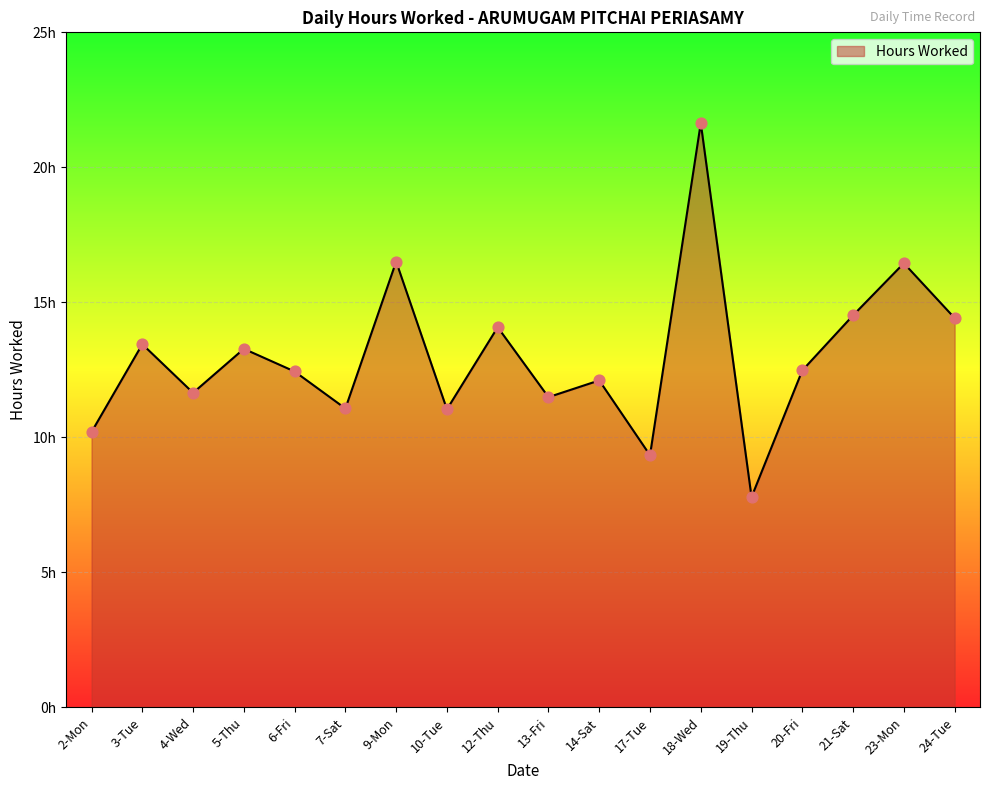

What is the change in value from 14-Sat to 20-Fri?

+0.4